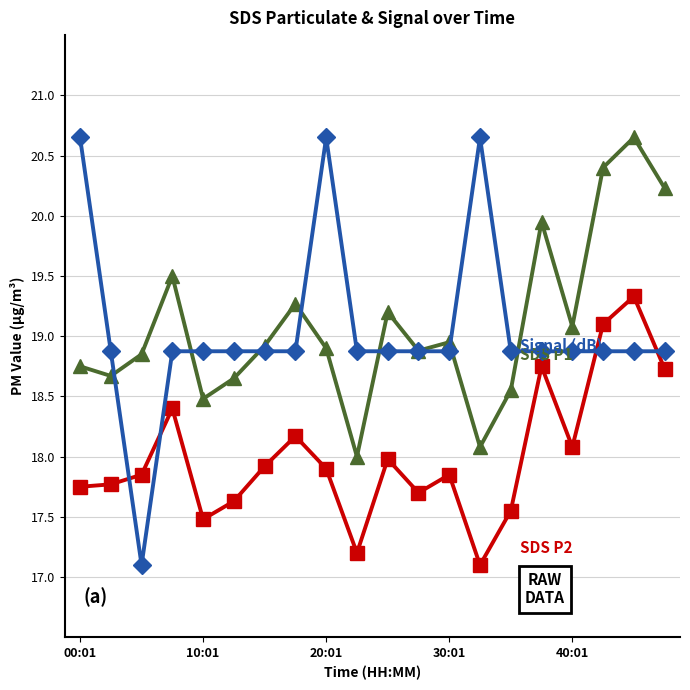

What is the minimum value shown in the chart?

17.1